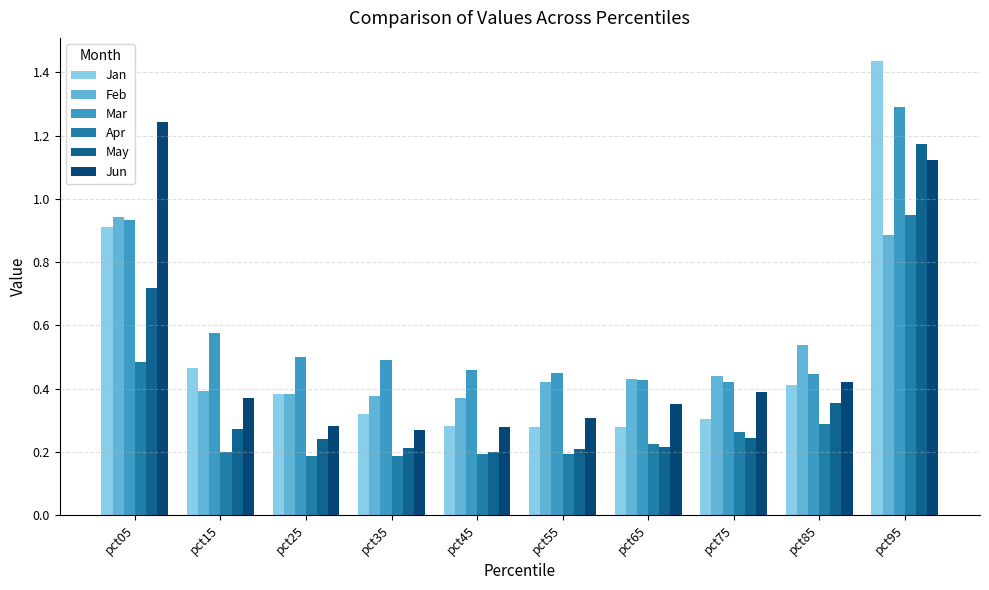

Does the chart contain stacked bars?

No